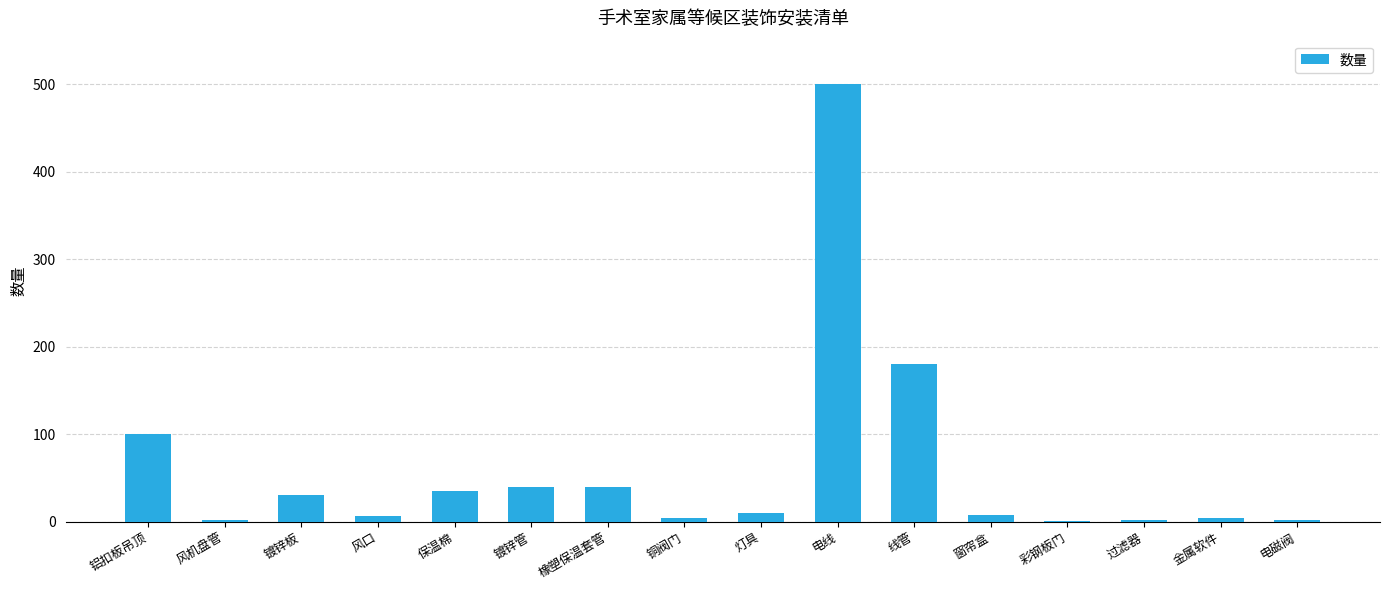

Which label corresponds to the largest value in the chart?

电线